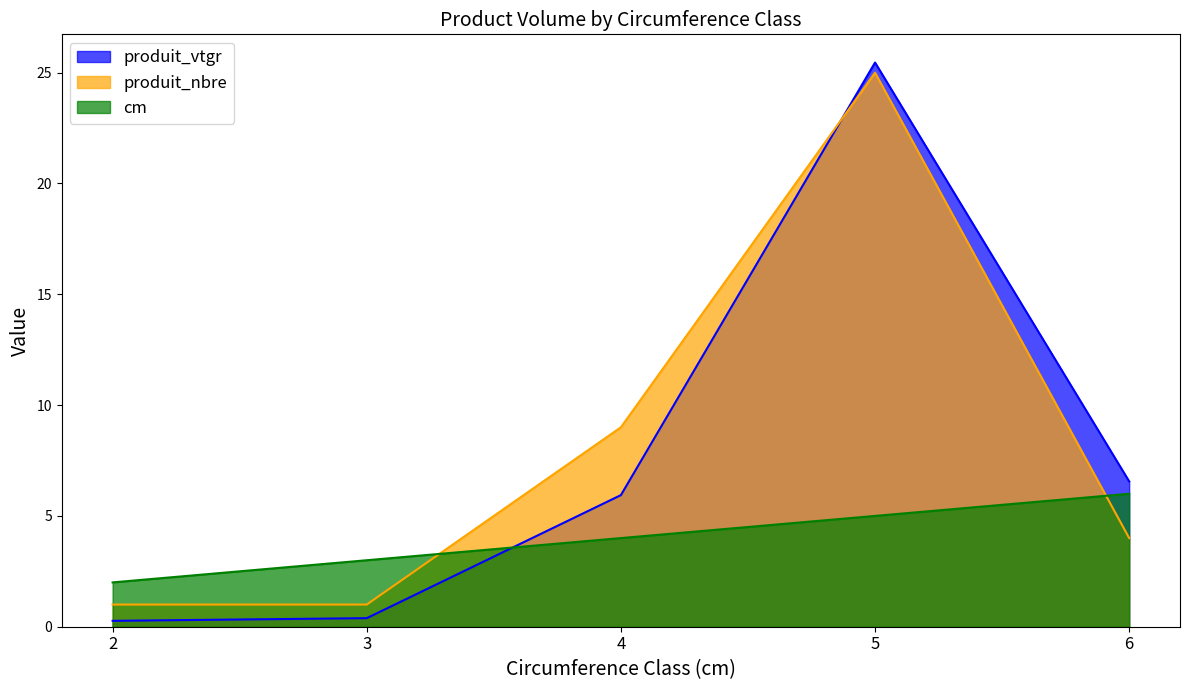

List the labels in order of produit_nbre value, largest first.

5, 4, 6, 2, 3